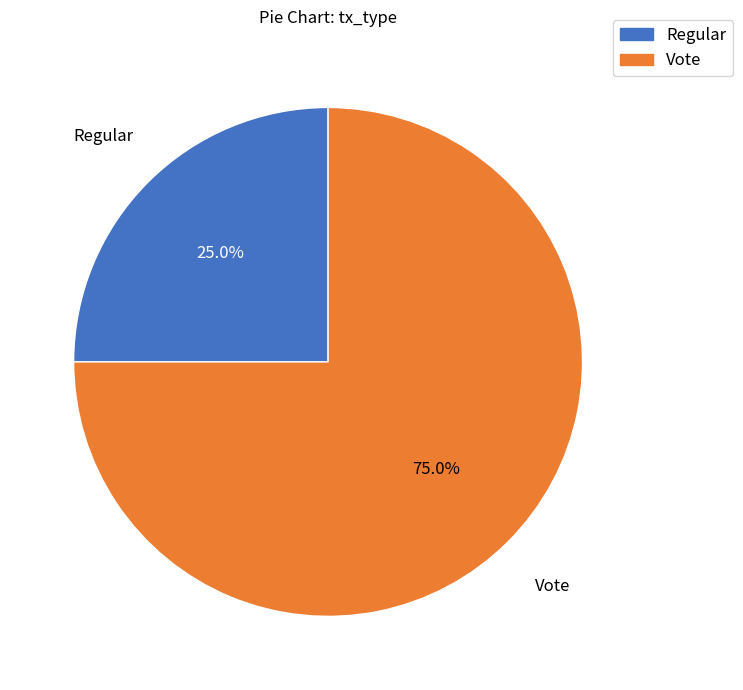

How many slices are in this pie chart?

2